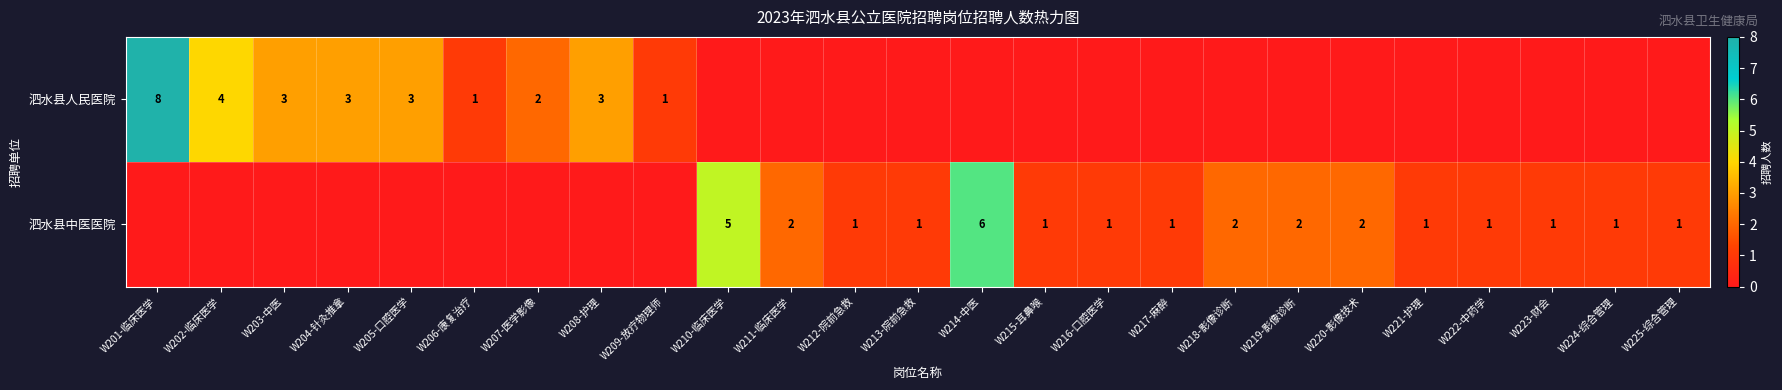

The 泗水县人民医院 series shows 7 at W202-临床医学. True or false?

False